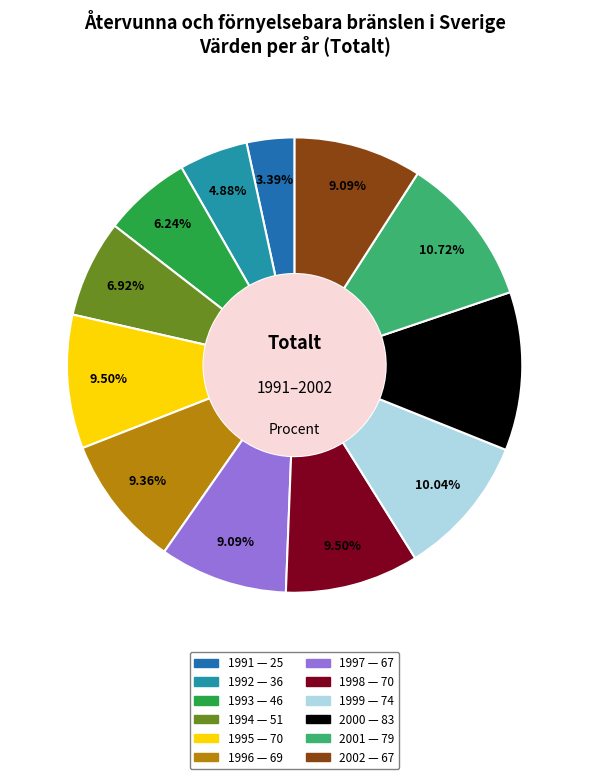

Is there any slice that represents more than half of the pie?

No